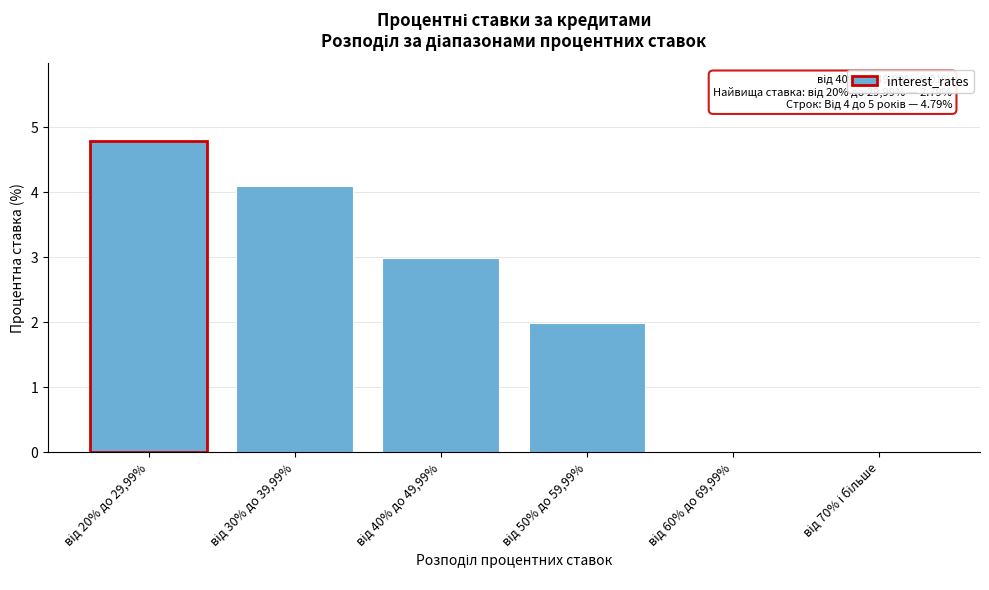

What is the greatest value displayed?

4.8